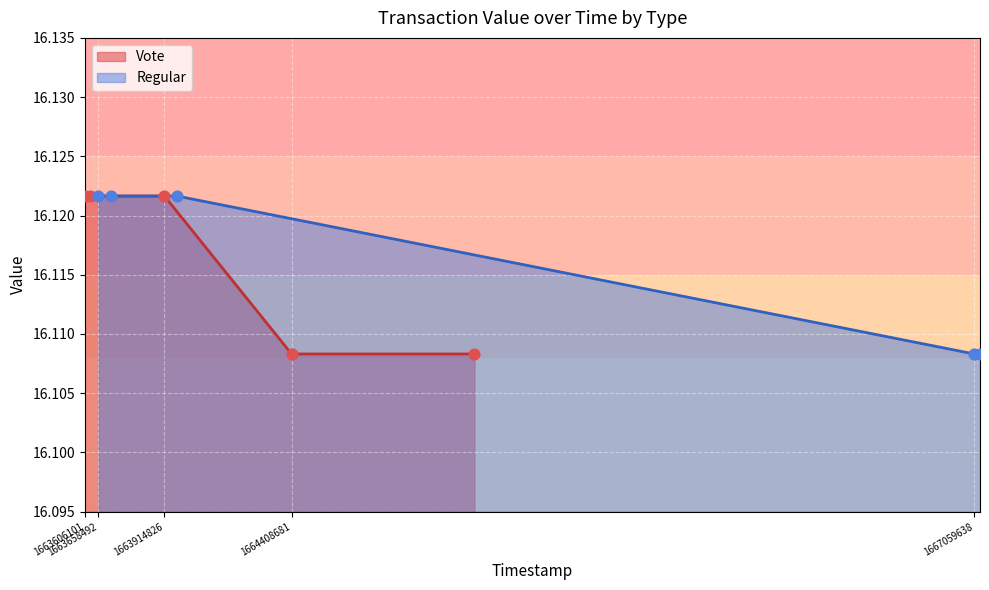

At which category is the sum across all series the highest?

1663606101